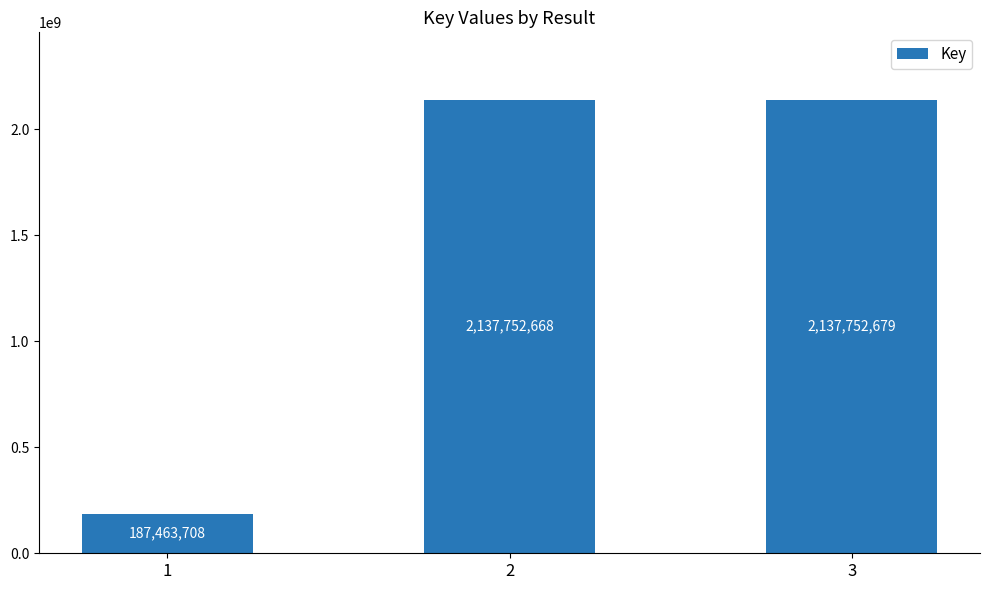

Rank the categories by value from highest to lowest.

3, 2, 1